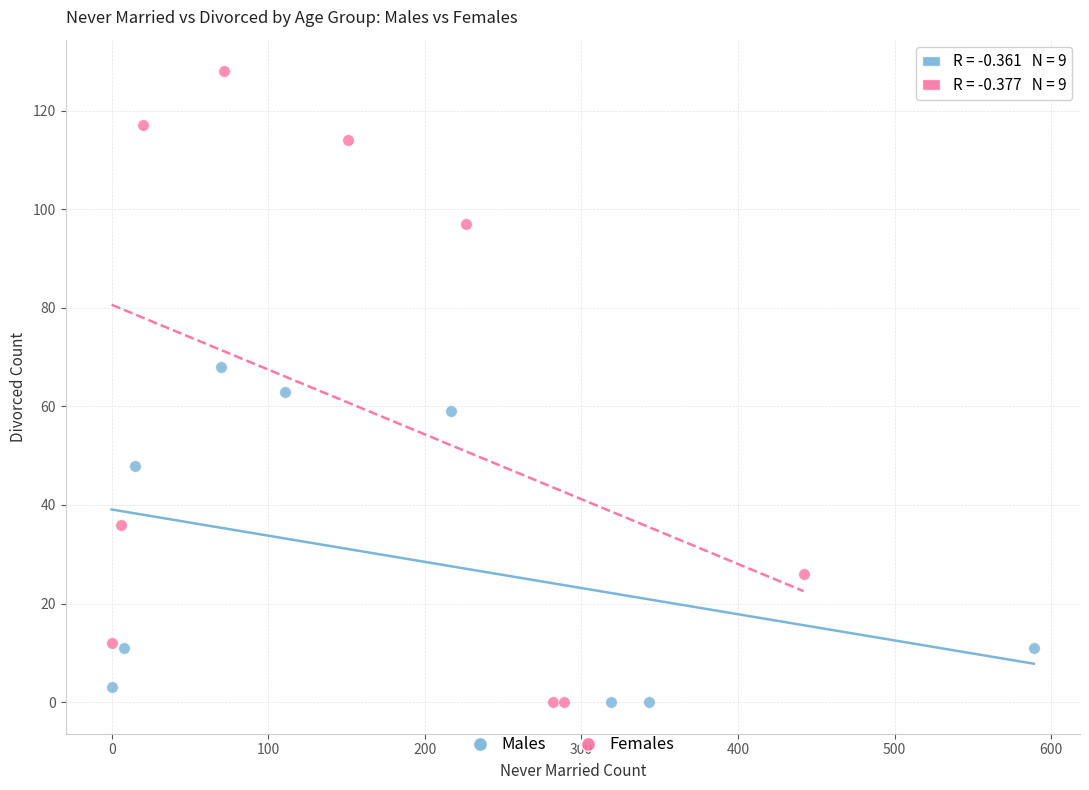

Which series contains the highest Y value?

Females